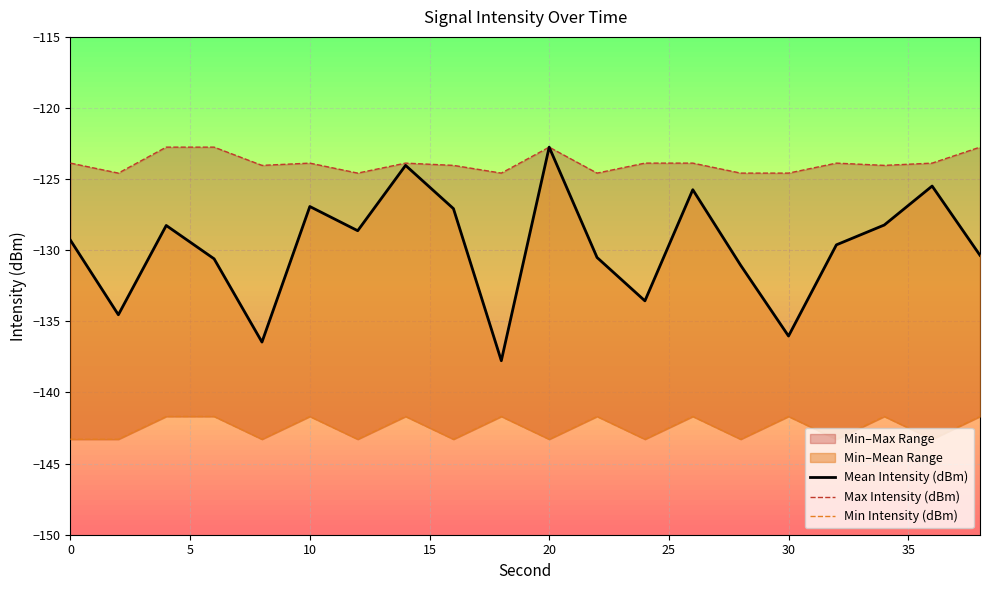

Is it true that Mean Intensity (dBm) equals -188.4 at 14?

False